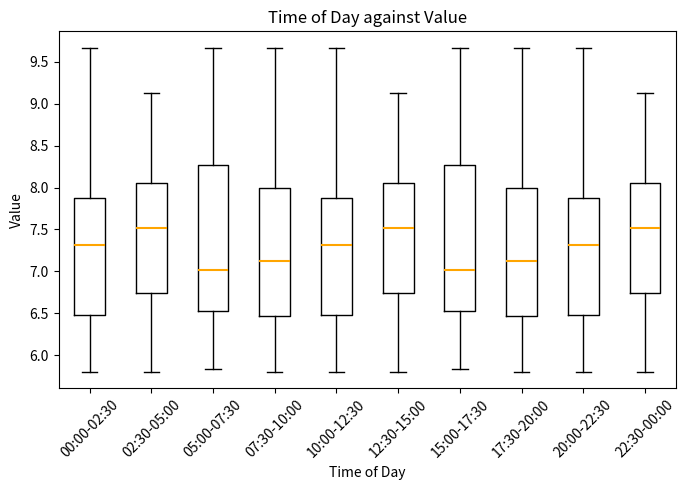

Reading left to right, transcribe this box plot: for each box, give where its median line is, the range the box spans, and where its two whiskers end, as read against the y-axis. The values are not printed on the chart, so give them approximately, as read against the axis.

00:00-02:30: median 7.30, box 6.50 to 7.90, whiskers 5.80 to 9.65
02:30-05:00: median 7.50, box 6.75 to 8.05, whiskers 5.80 to 9.15
05:00-07:30: median 7.00, box 6.55 to 8.25, whiskers 5.85 to 9.65
07:30-10:00: median 7.10, box 6.45 to 8.00, whiskers 5.80 to 9.65
10:00-12:30: median 7.30, box 6.50 to 7.90, whiskers 5.80 to 9.65
12:30-15:00: median 7.50, box 6.75 to 8.05, whiskers 5.80 to 9.15
15:00-17:30: median 7.00, box 6.55 to 8.25, whiskers 5.85 to 9.65
17:30-20:00: median 7.10, box 6.45 to 8.00, whiskers 5.80 to 9.65
20:00-22:30: median 7.30, box 6.50 to 7.90, whiskers 5.80 to 9.65
22:30-00:00: median 7.50, box 6.75 to 8.05, whiskers 5.80 to 9.15